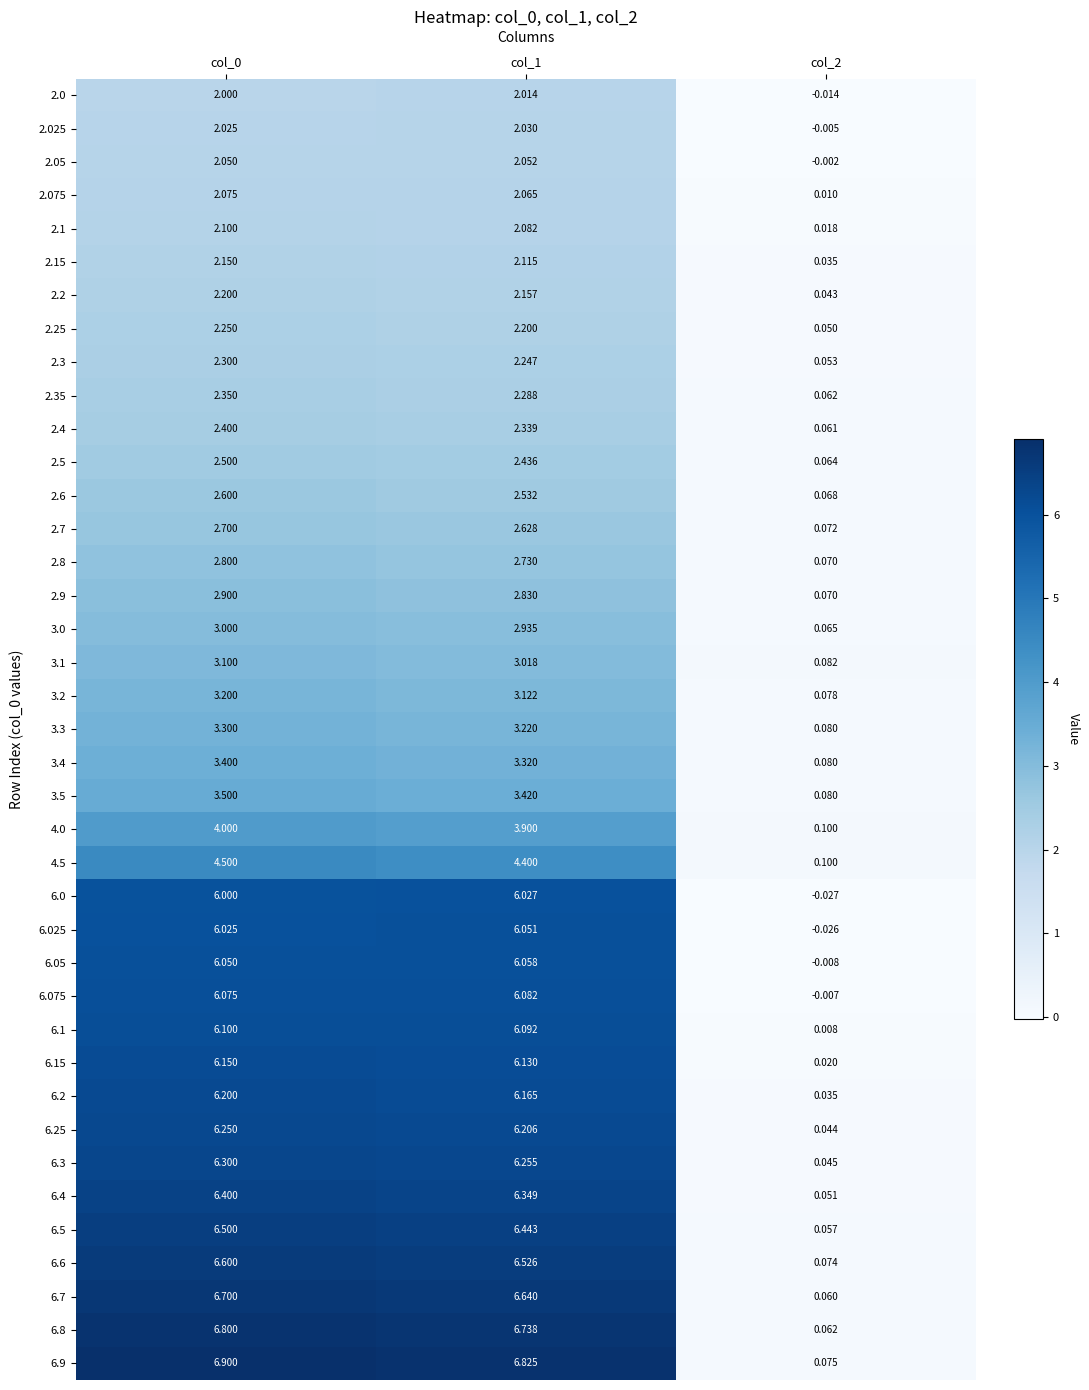

What is the total value across all series at col_1?

158.7